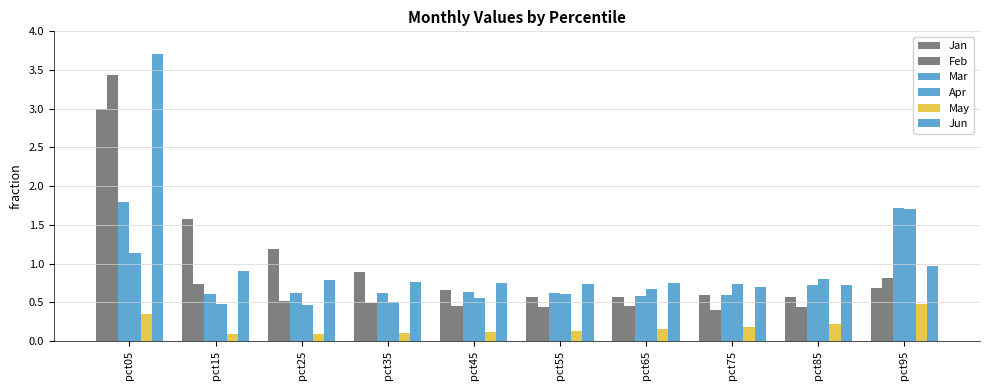

Count the number of data series in this chart.

6